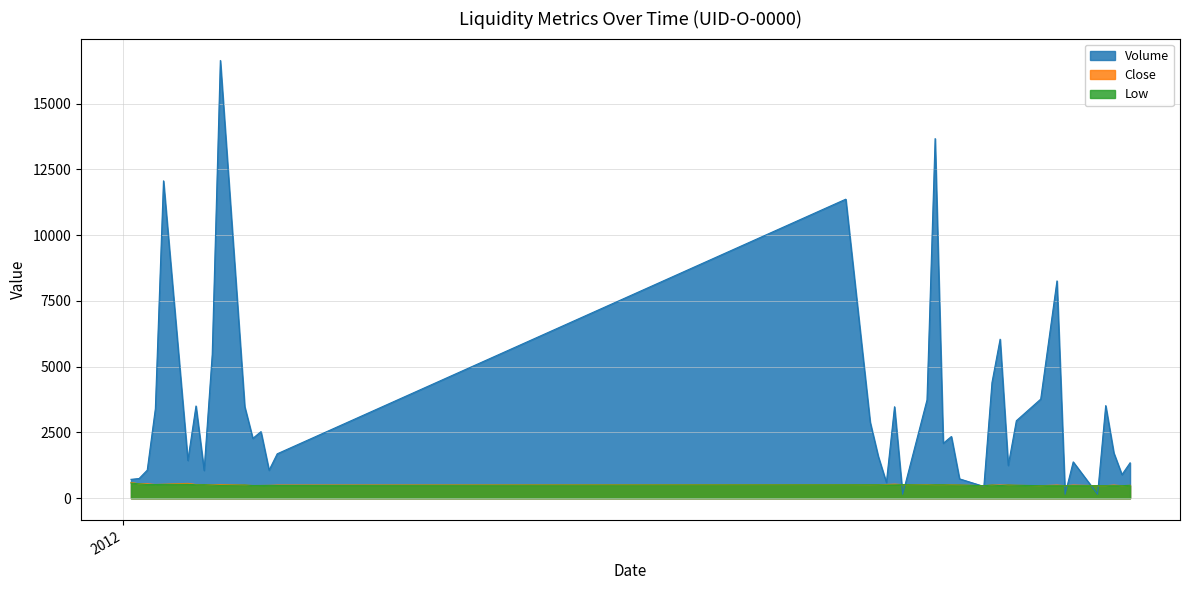

What is the maximum value for Volume?

16641